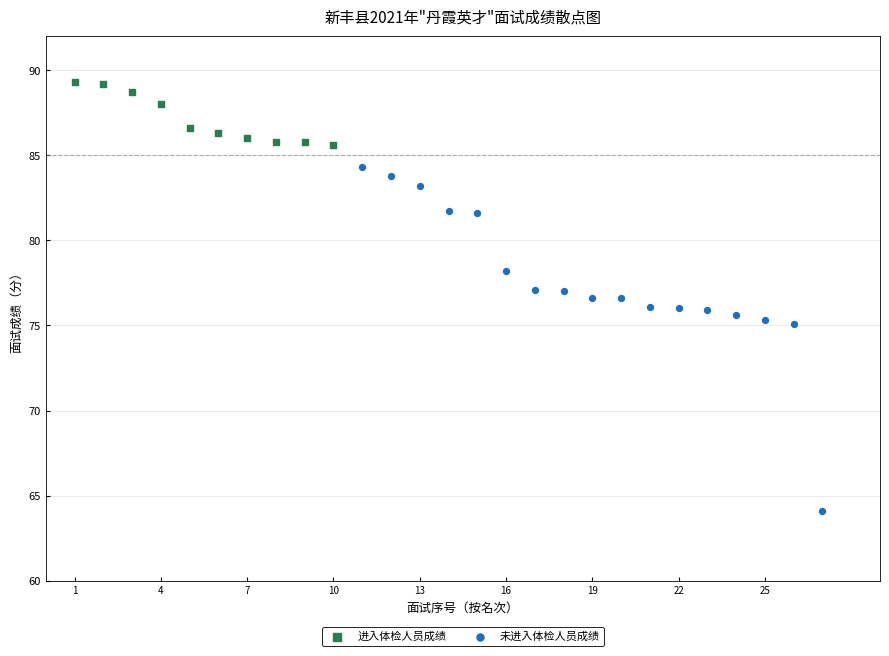

Which series reaches the maximum Y coordinate?

进入体检人员成绩